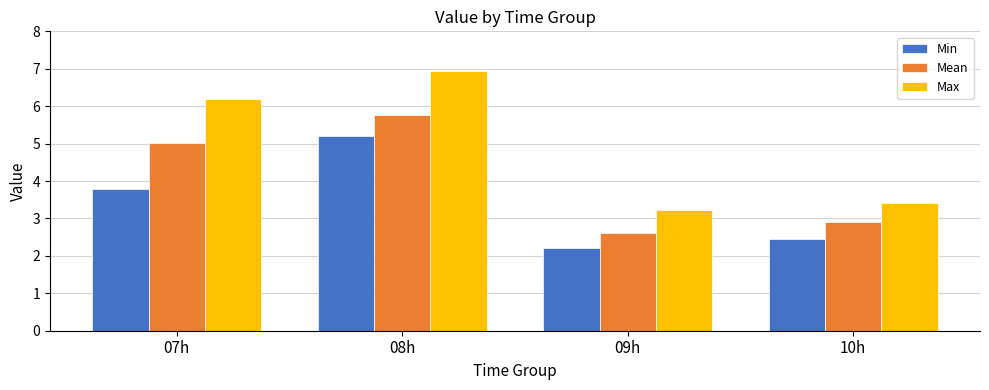

List the series in order of their overall mean, highest first.

Max, Mean, Min